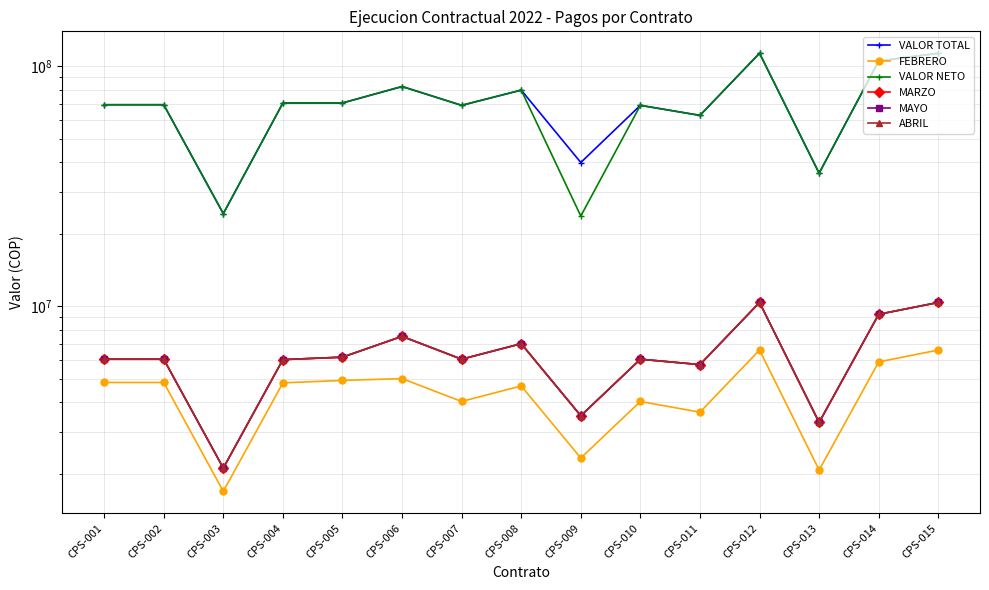

The value of MARZO at CPS-002 is 9300685. True or false?

False